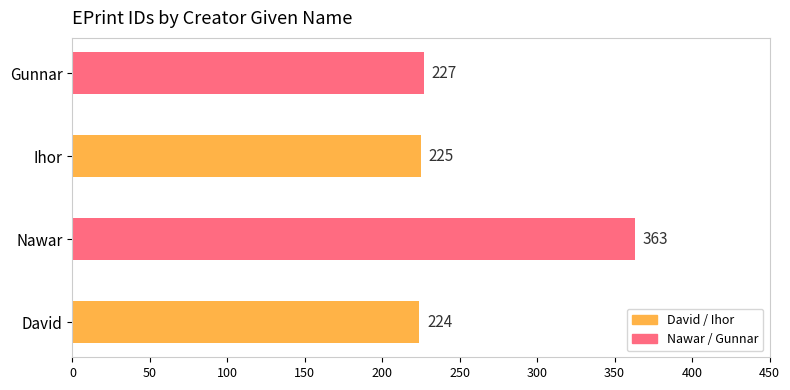

The value at Ihor is 225. True or false?

True